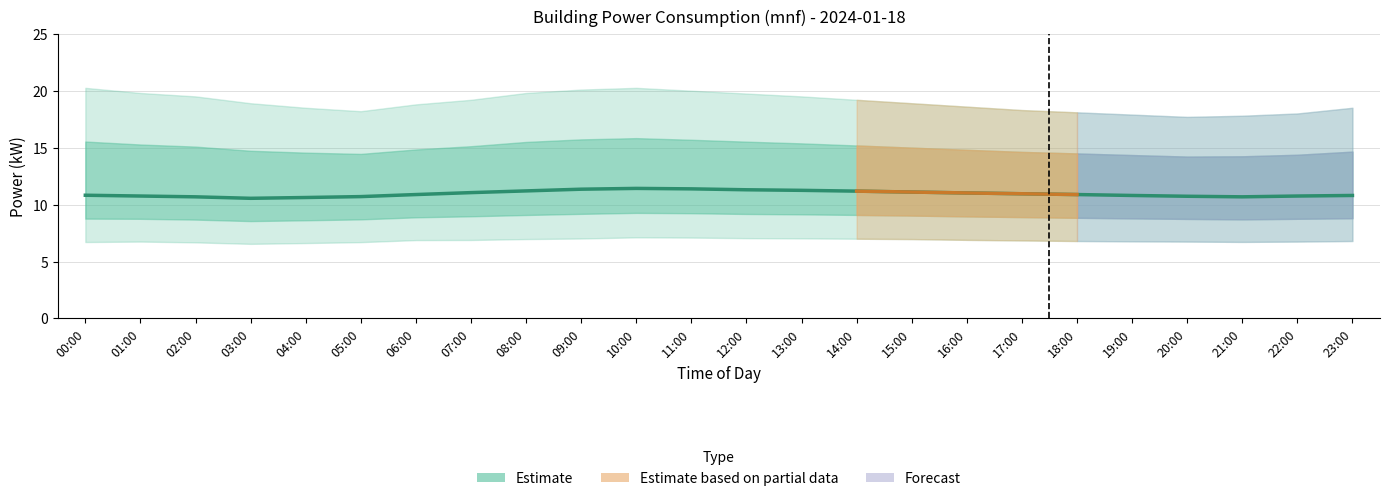

What value does the data have at 06:00?

10.9